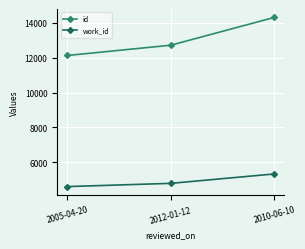

What value does the id series have at 2012-01-12?

12713